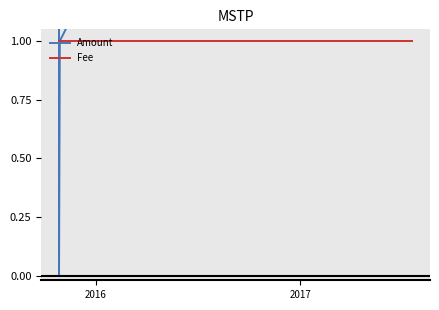

Reading right to left, list all the values displayed in this chart.

Amount: 4.0	1.0	0.0	1.6	0.0
Fee: 1.0	1.0	1.0	1.0	1.0